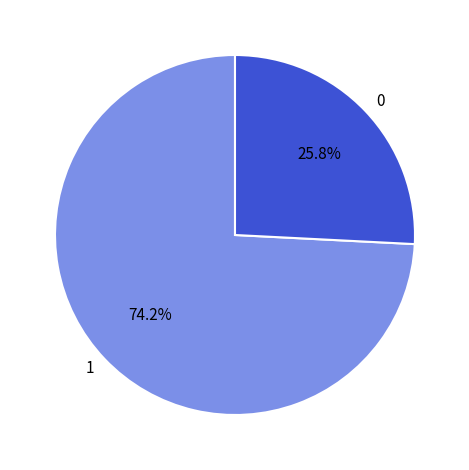

What percentage do 0 and 1 together represent?

100.0%